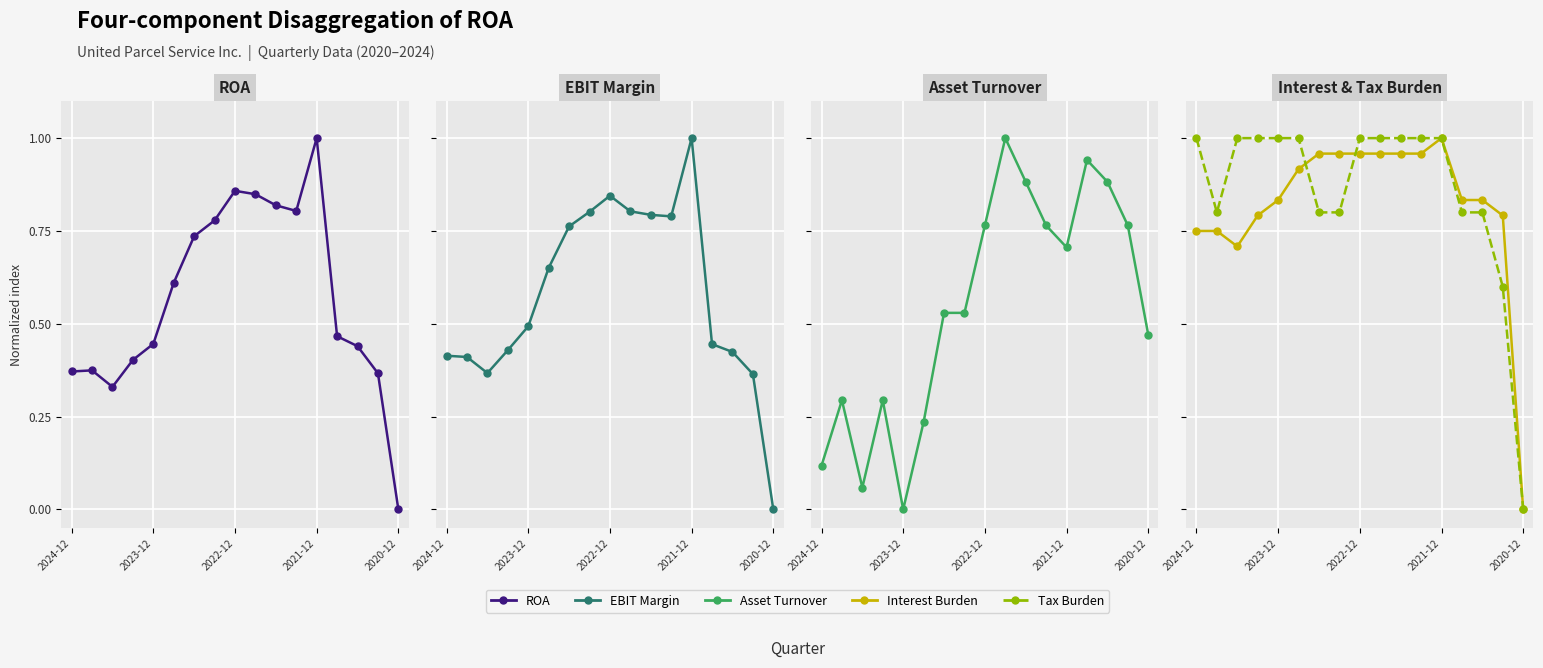

What is the maximum value for Asset Turnover?

1.0